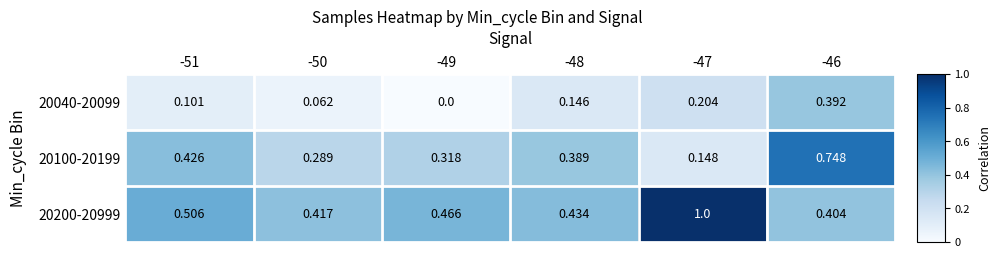

Is the value of 20100-20199 at -50 greater than the value of 20200-20999 at -47?

No